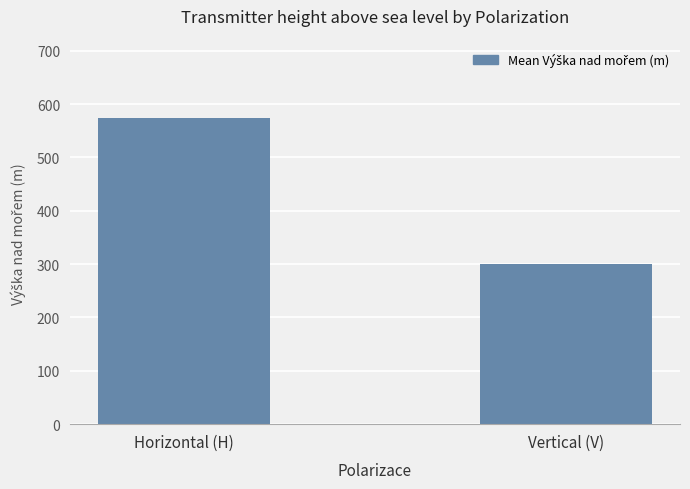

What is the approximate value at Vertical (V), to the nearest 50?

300